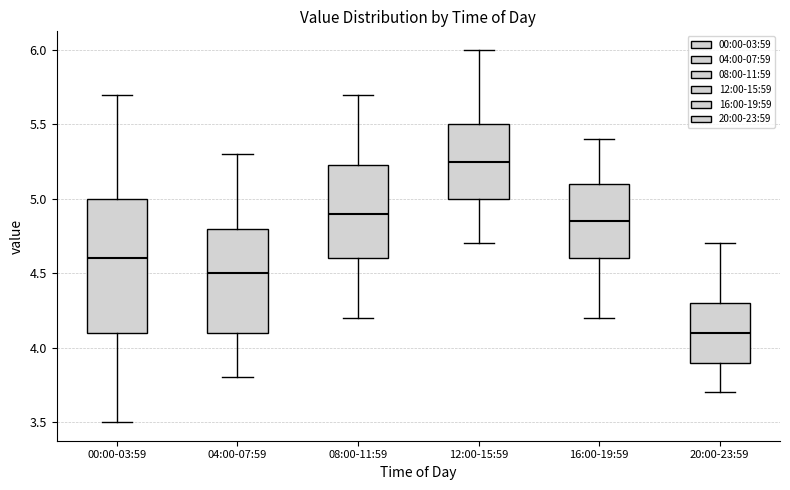

Which box has the lowest median line?

20:00-23:59